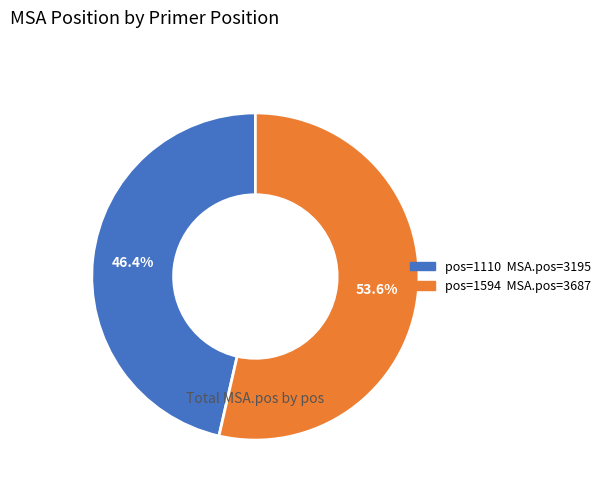

Is there a majority slice in this chart?

Yes